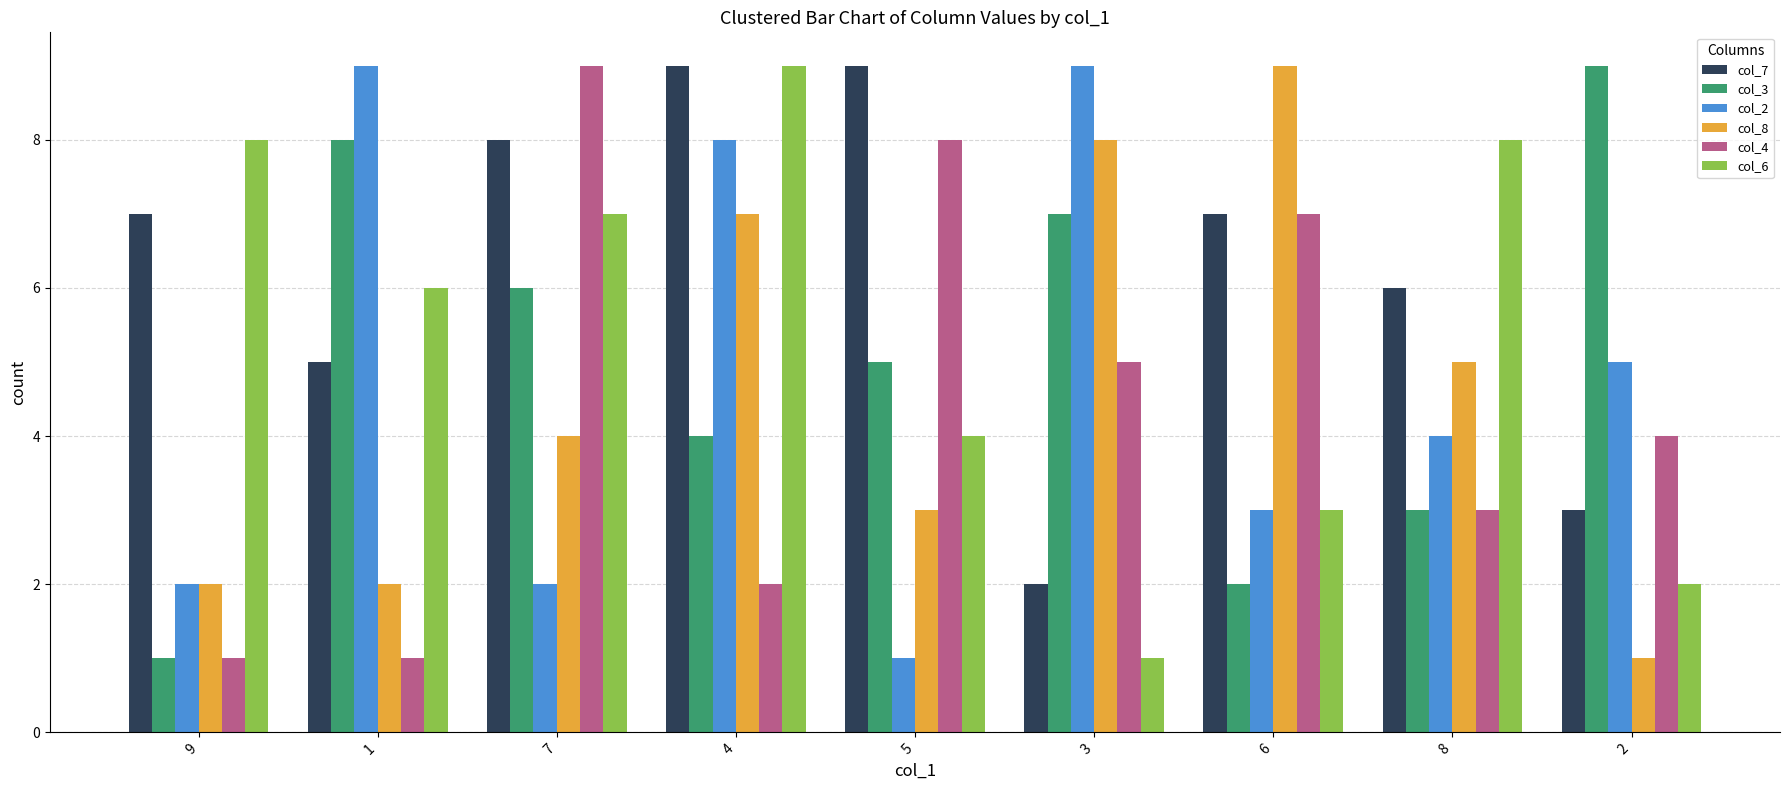

Which series changed the most between 1 and 5?

col_2